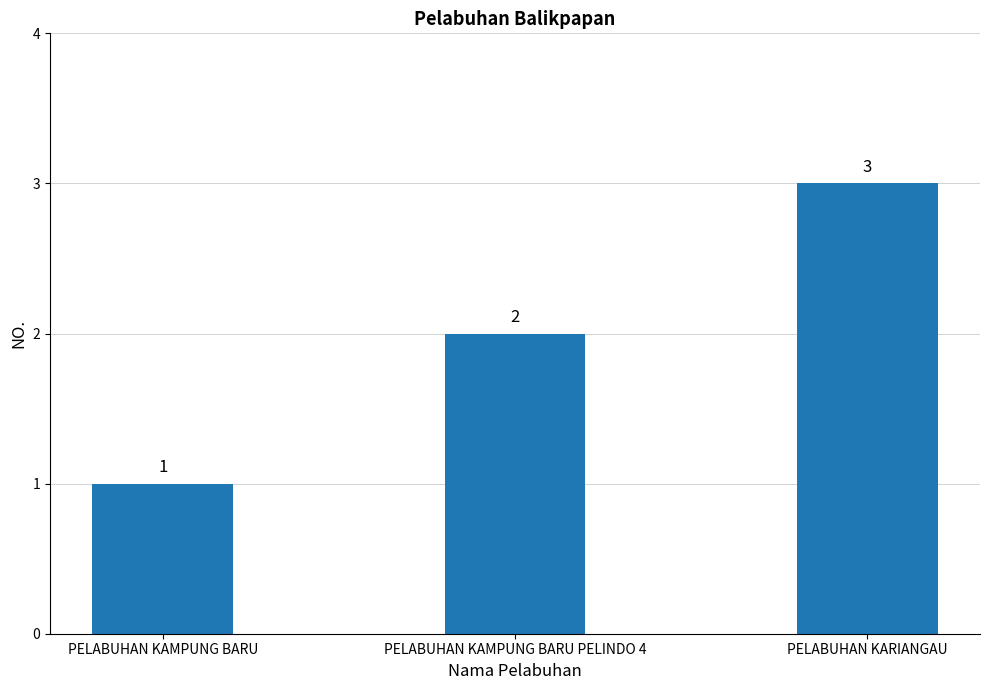

Between PELABUHAN KAMPUNG BARU and PELABUHAN KARIANGAU, which is larger?

PELABUHAN KARIANGAU